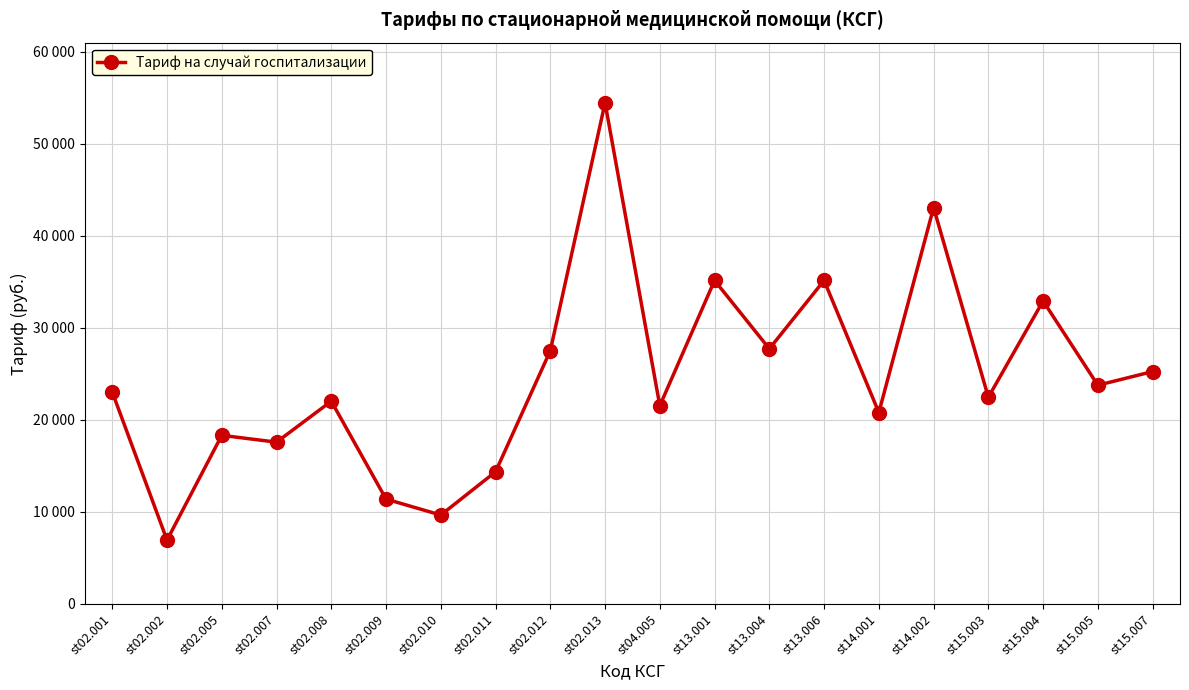

Reading right to left, list all the values displayed in this chart.

25252.0	23766.6	32926.7	22459.5	43077.0	20795.8	35154.8	27727.8	35154.8	21538.5	54465.2	27517.3	14359.0	9655.2	11388.2	22033.7	17577.4	18320.1	6931.9	23023.9